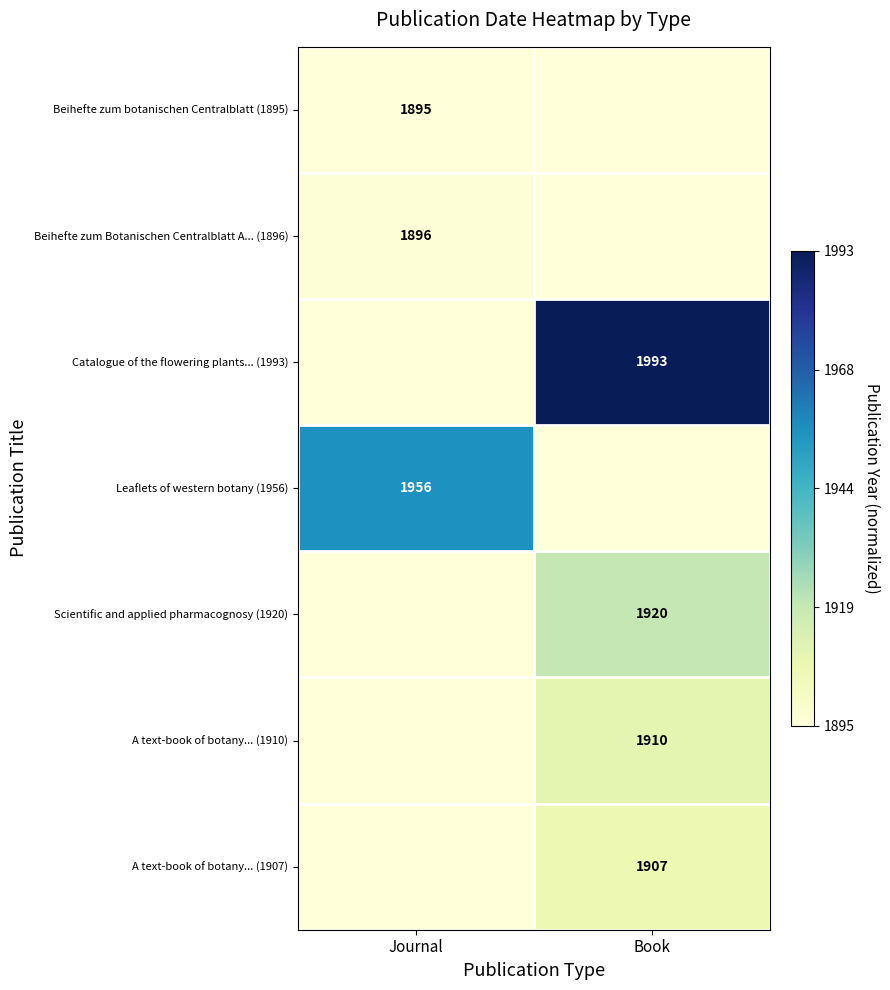

The value of Beihefte zum Botanischen Centralblatt A... (1896) at Journal is 3172. True or false?

False